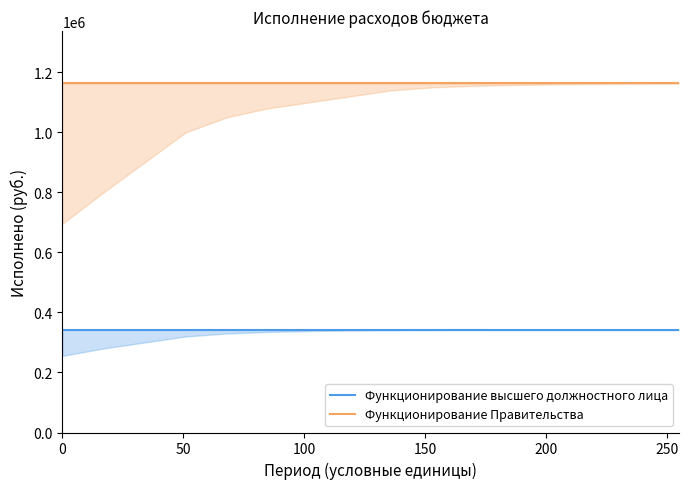

Reading left to right, transcribe all the data shown in this chart.

Функционирование высшего должностного лица: 341722.8	341722.8	341722.8	341722.8	341722.8	341722.8	341722.8	341722.8	341722.8	341722.8	341722.8	341722.8	341722.8	341722.8	341722.8	341722.8
Функционирование Правительства: 1163101.9	1163101.9	1163101.9	1163101.9	1163101.9	1163101.9	1163101.9	1163101.9	1163101.9	1163101.9	1163101.9	1163101.9	1163101.9	1163101.9	1163101.9	1163101.9